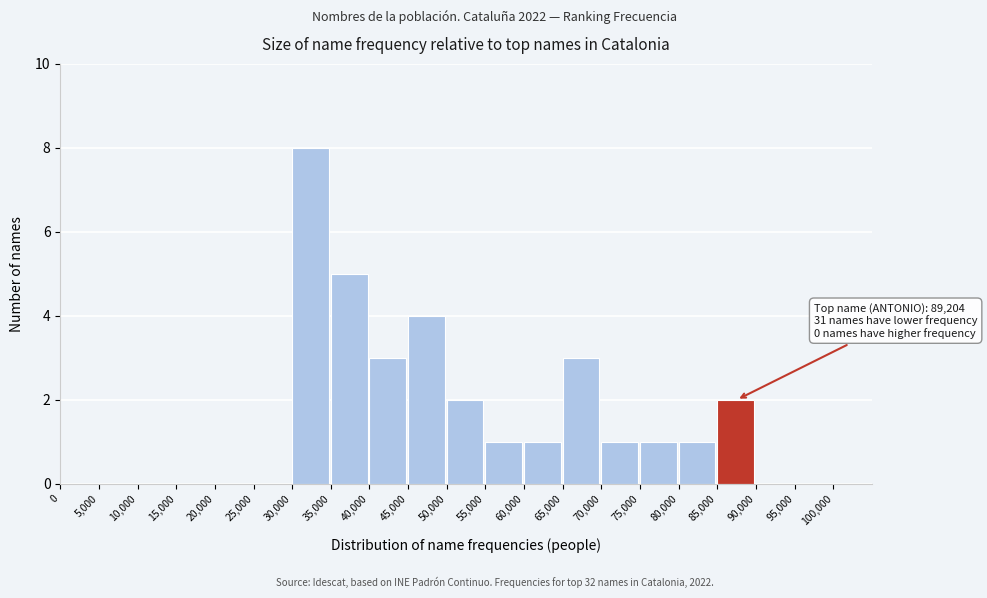

Which range on the x-axis has the tallest bar?

30,000 to 35,000